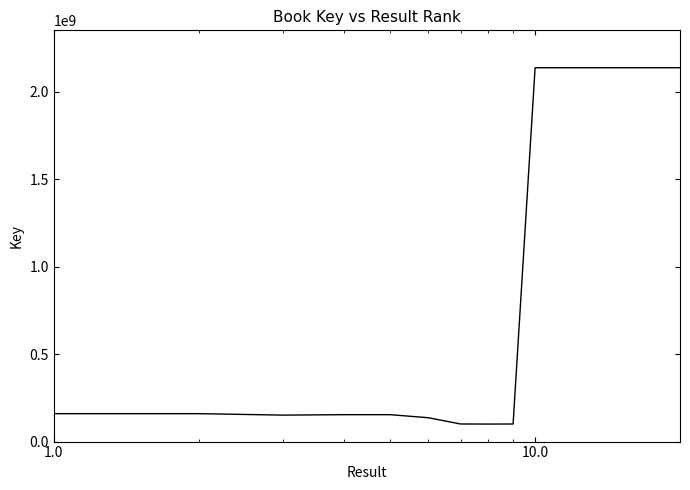

What is the greatest value displayed?

2137707658